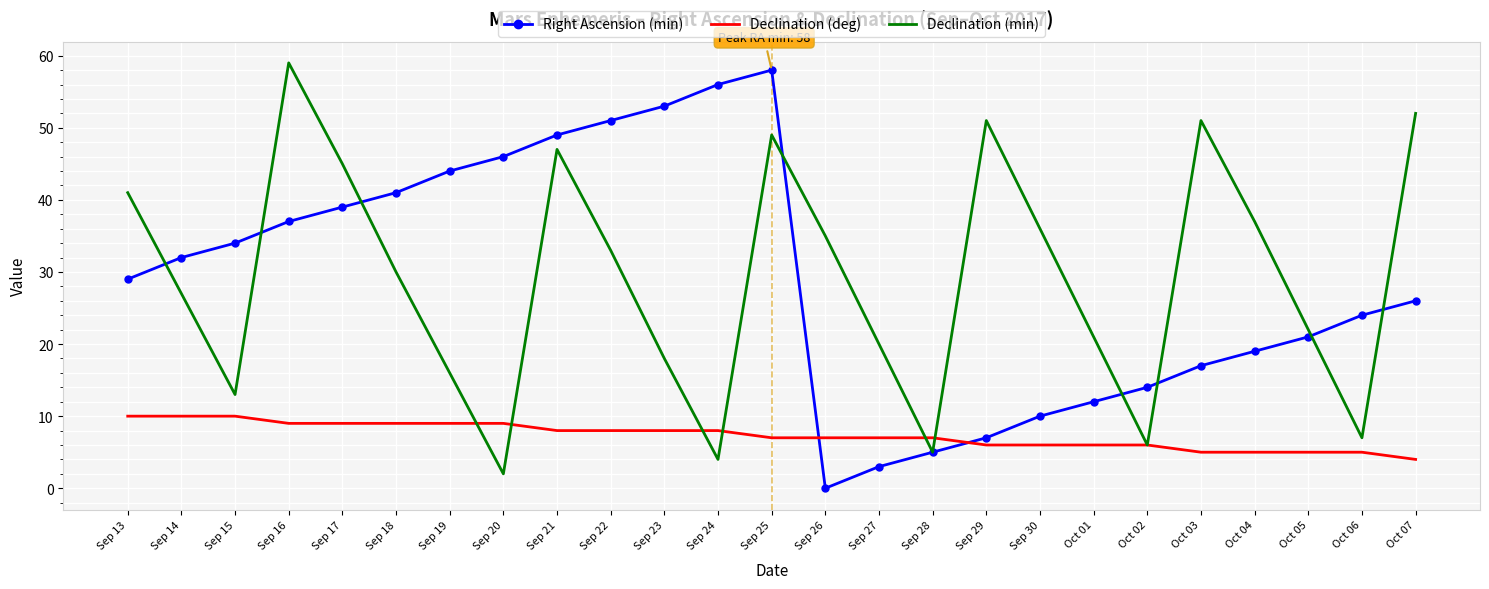

At which category is the sum across all series the highest?

Sep 25